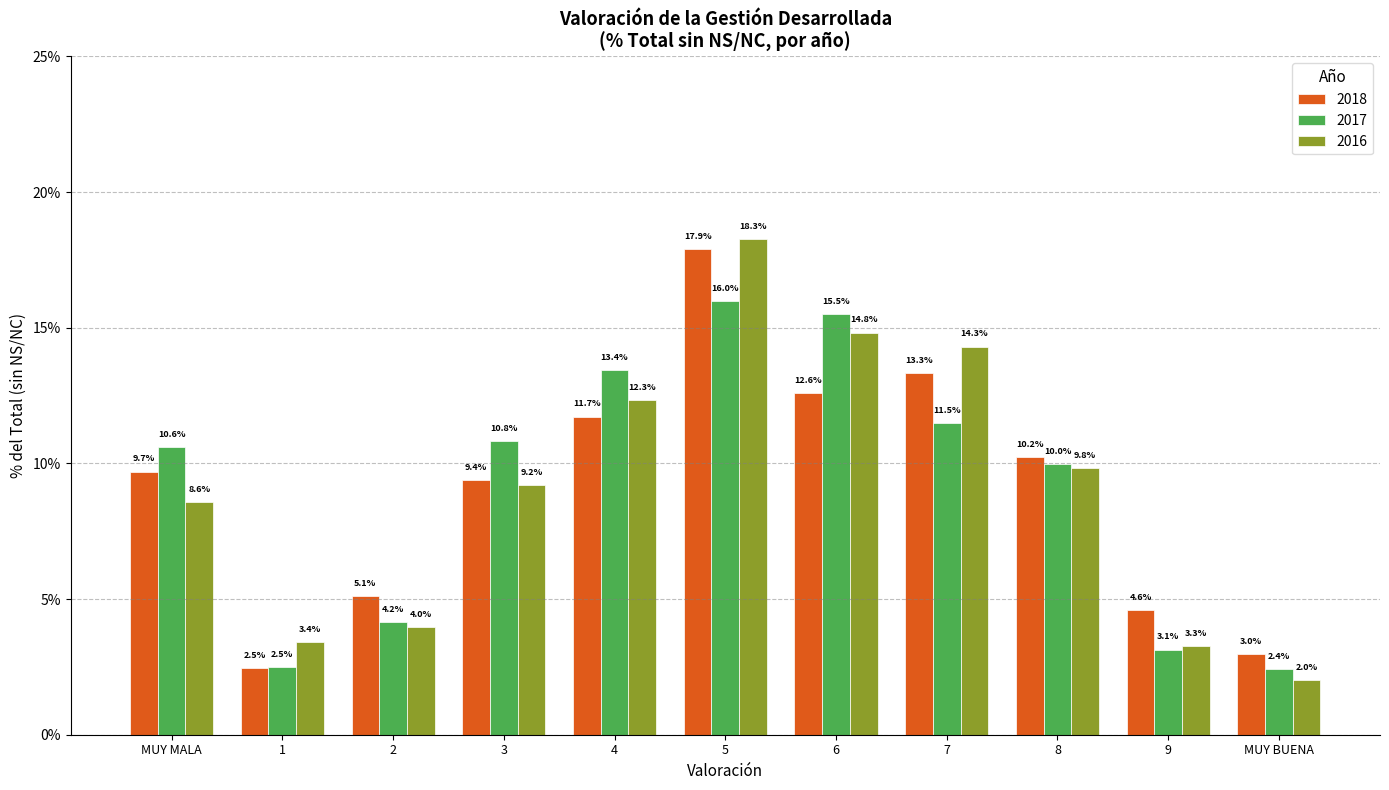

Which series has the widest spread of values?

2016